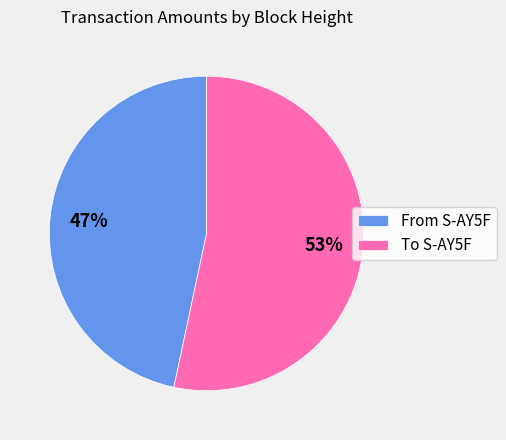

True or false: From S-AY5F accounts for 47% of the total.

True